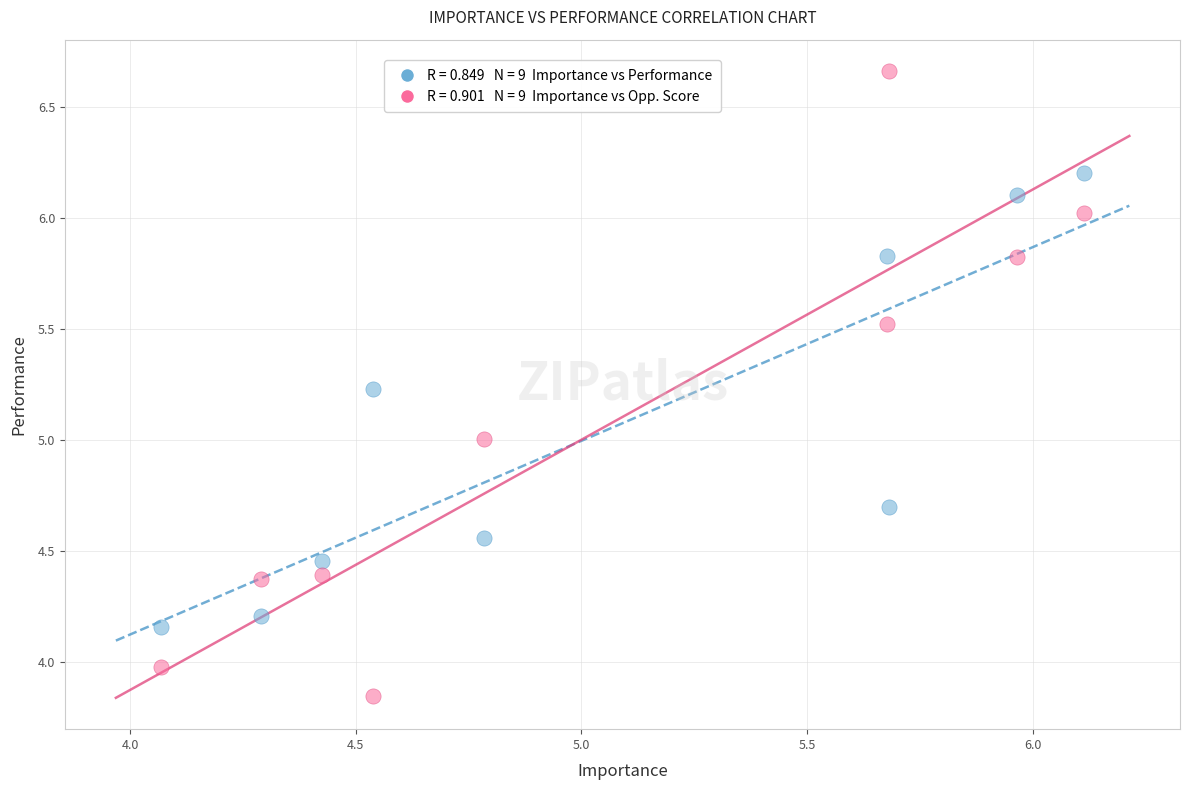

Across all data points, what is the range of X values (max minus min)?

2.0